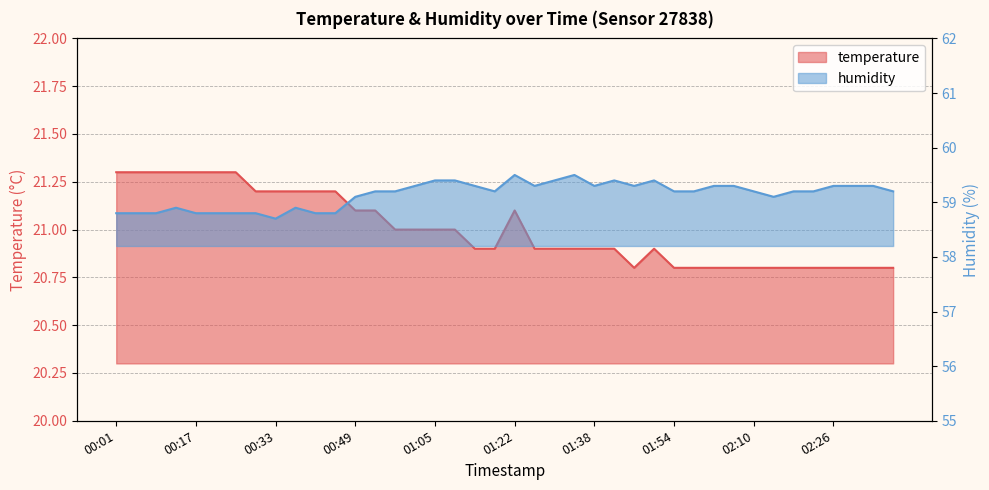

List the labels in order of temperature value, largest first.

00:01, 00:05, 00:09, 00:13, 00:17, 00:21, 00:25, 00:29, 00:33, 00:37, 00:41, 00:45, 00:49, 00:53, 01:22, 00:57, 01:01, 01:05, 01:09, 01:13, 01:17, 01:26, 01:30, 01:34, 01:38, 01:42, 01:50, 01:46, 01:54, 01:58, 02:02, 02:06, 02:10, 02:14, 02:18, 02:22, 02:26, 02:30, 02:34, 02:38